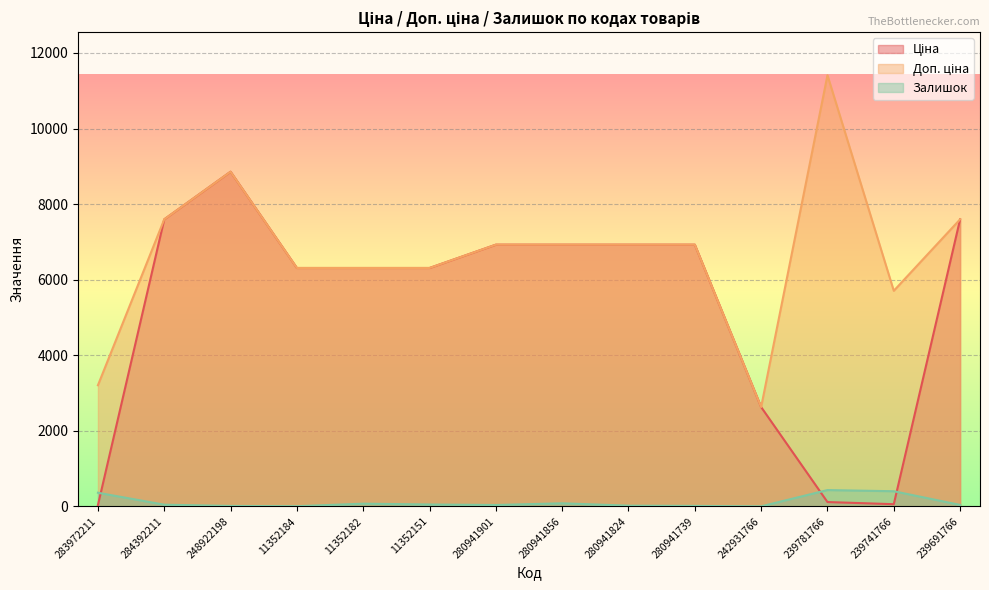

Reading right to left, extract all data points from this chart.

Ціна: 239691766=7596.5	239741766=57.0	239781766=114.1	242931766=2627.5	280941739=6925.7	280941824=6925.7	280941856=6925.7	280941901=6925.7	11352151=6308.8	11352182=6308.8	11352184=6308.8	248922198=8856.7	284392211=7596.5	283972211=32.0
Доп. ціна: 239691766=7596.5	239741766=5705.0	239781766=11410.0	242931766=2628.0	280941739=6925.7	280941824=6925.7	280941856=6925.7	280941901=6925.7	11352151=6308.8	11352182=6308.8	11352184=6308.8	248922198=8856.7	284392211=7596.5	283972211=3205.0
Залишок: 239691766=38.0	239741766=400.0	239781766=431.0	242931766=0.0	280941739=12.0	280941824=18.0	280941856=81.0	280941901=36.0	11352151=49.0	11352182=71.0	11352184=4.0	248922198=11.0	284392211=44.0	283972211=360.0